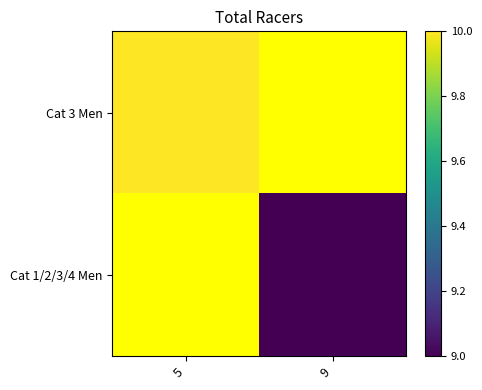

Rank the series at 9 from highest to lowest value.

Cat 3 Men, Cat 1/2/3/4 Men